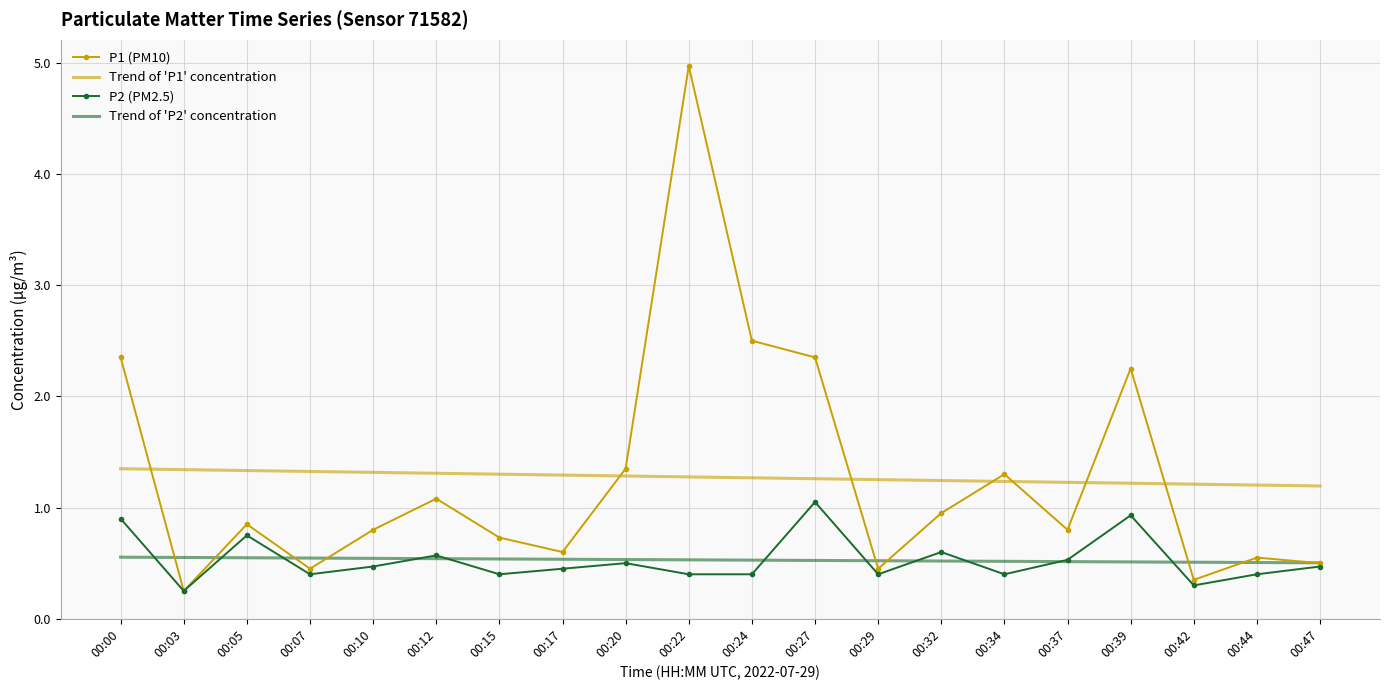

Between which two adjacent categories do P1 (PM10) and Trend of 'P1' concentration first intersect?

00:00 and 00:03